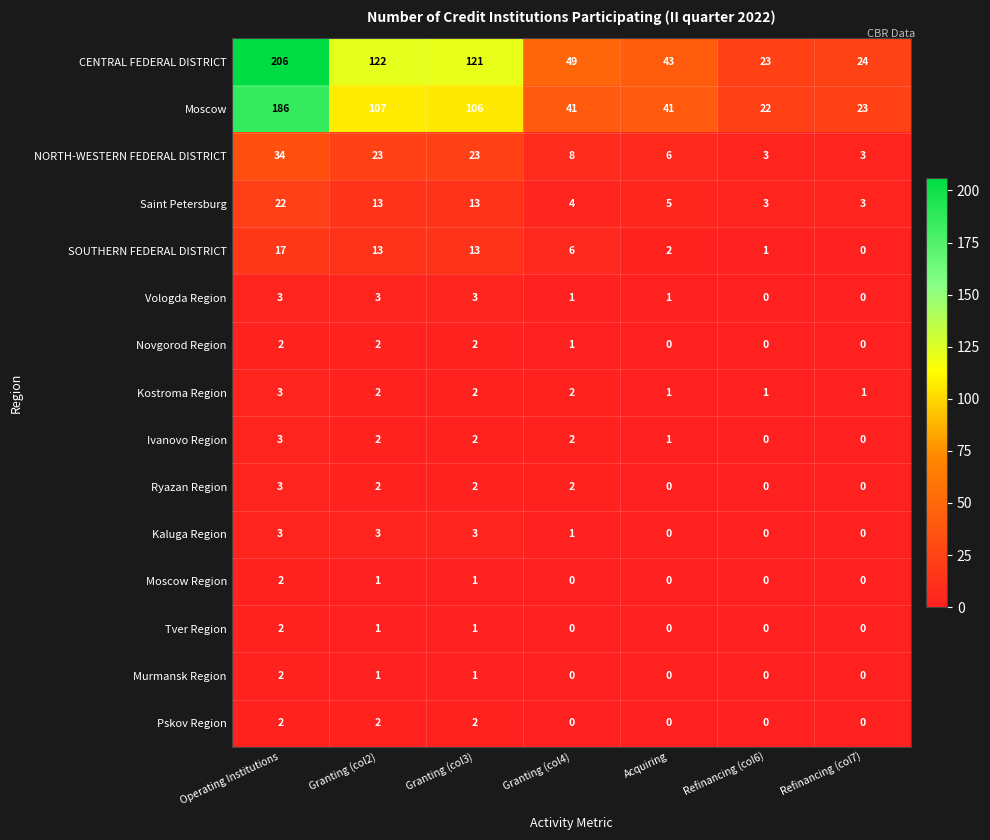

What is the sum of all Ivanovo Region values?

10